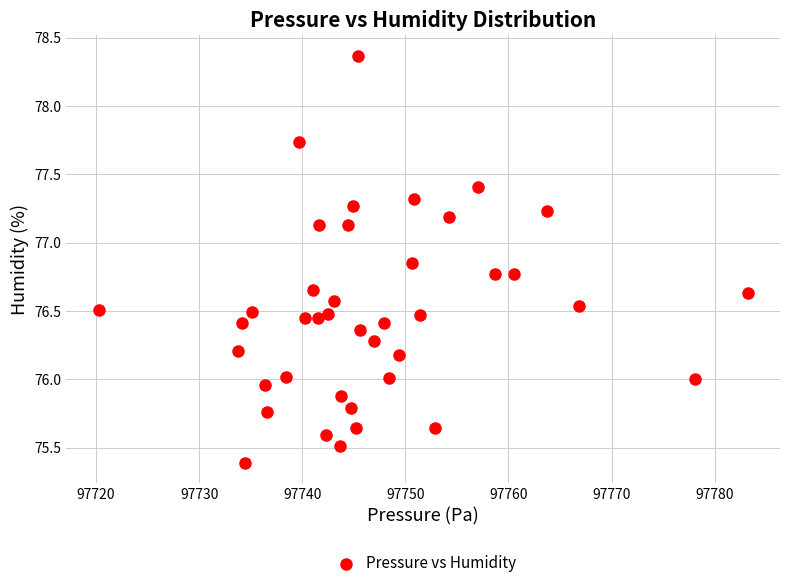

What is the range of X values (max minus min)?

62.9